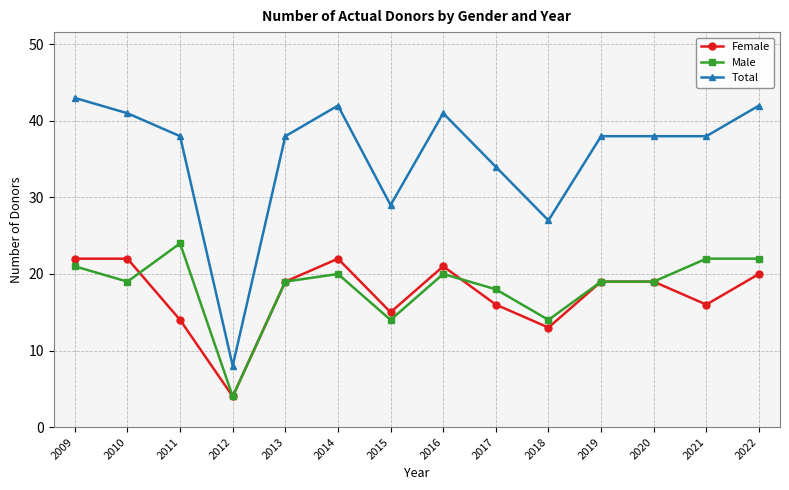

Is this an area chart (filled region under the line)?

No